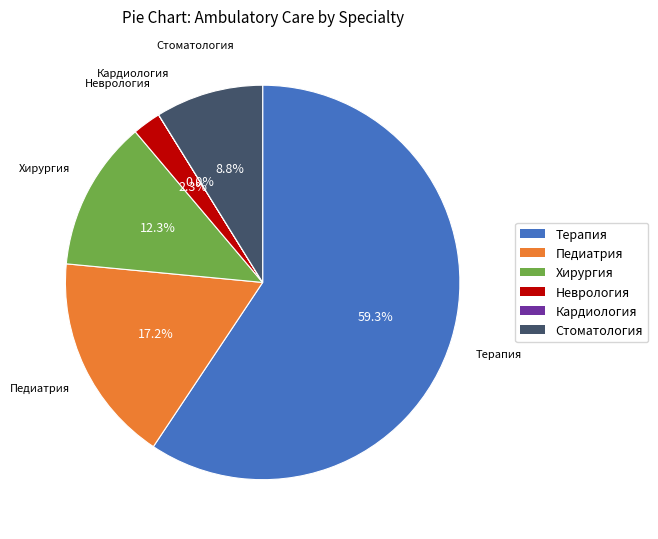

Between Терапия and Стоматология, which is larger?

Терапия